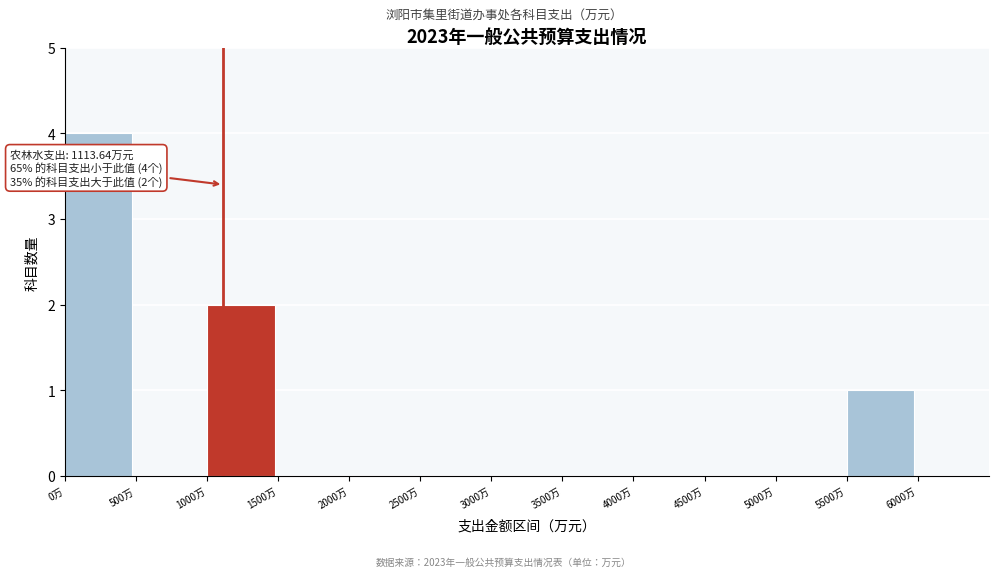

Over which range of the x-axis is the bar tallest?

0 to 500